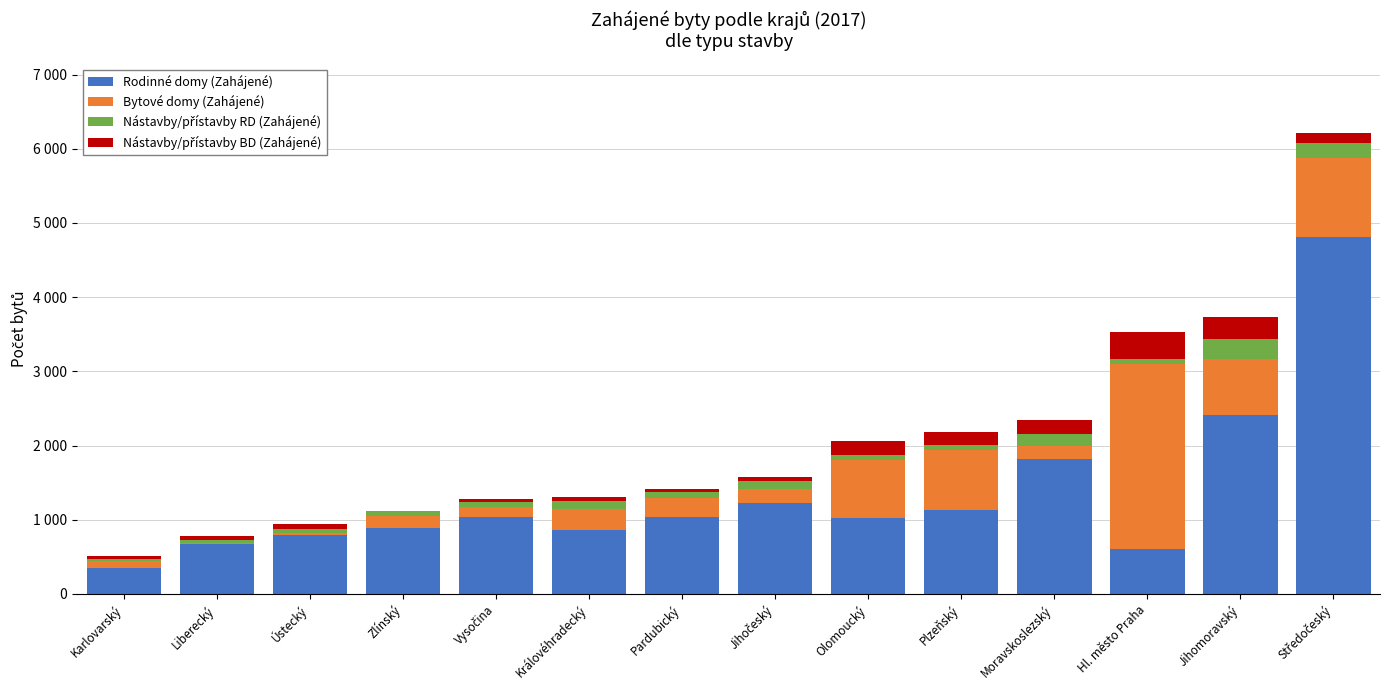

What is the difference between the Nástavby/přístavby BD (Zahájené) values at Středočeský and Jihomoravský?

155